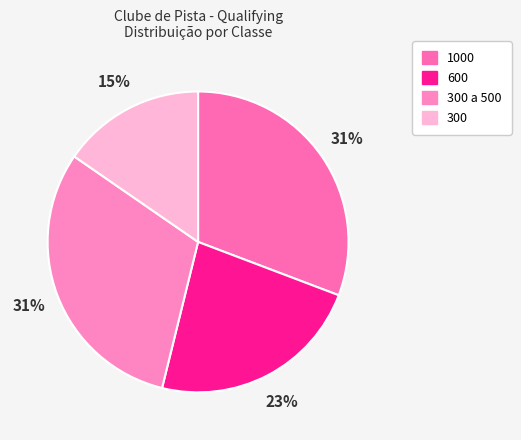

What is the largest slice in the pie chart?

1000